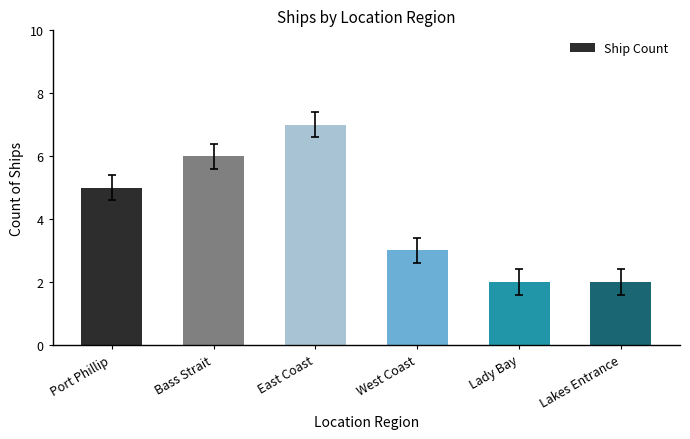

What is the difference between the maximum and minimum values?

5